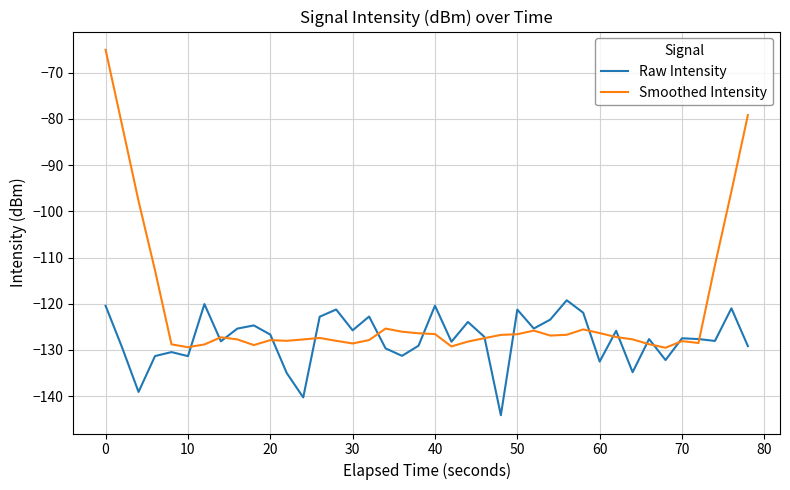

Which series has the largest range (max minus min)?

Smoothed Intensity